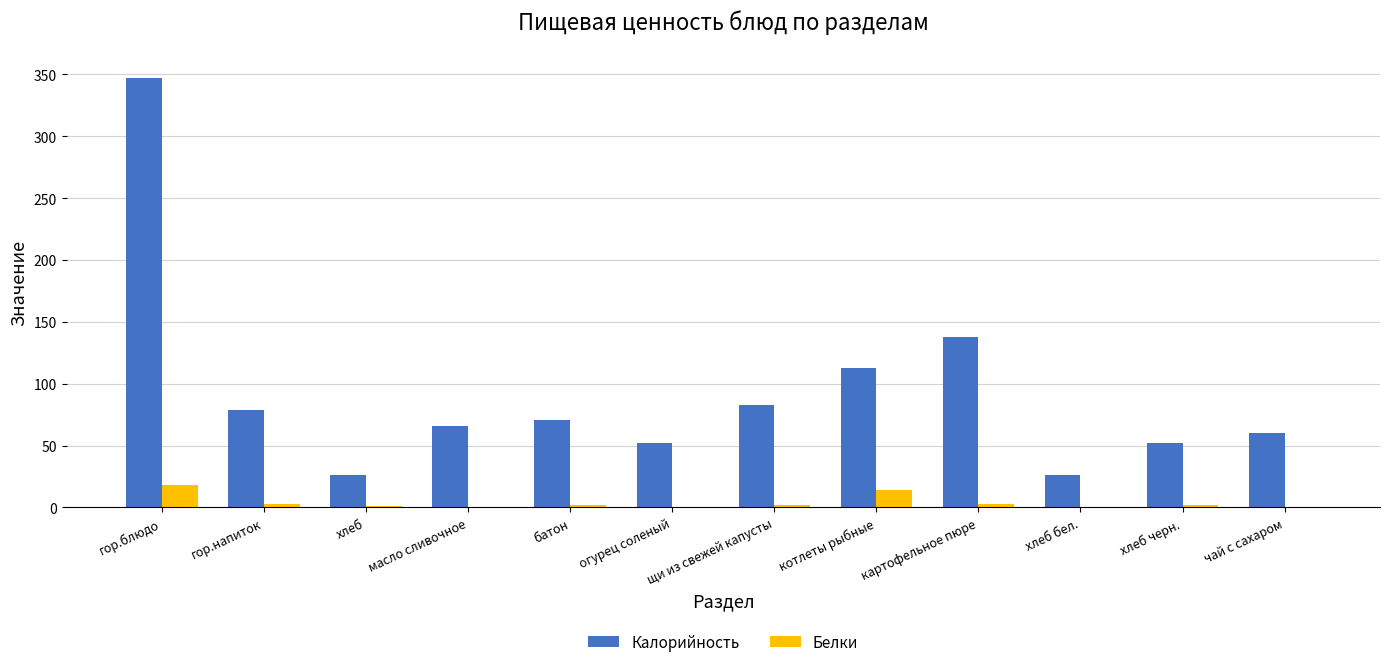

What value does the Белки series have at масло сливочное?

0.1